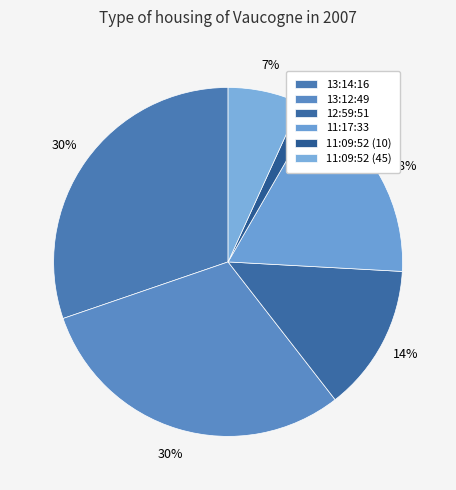

Which slice is the smallest?

11:09:52 (10)